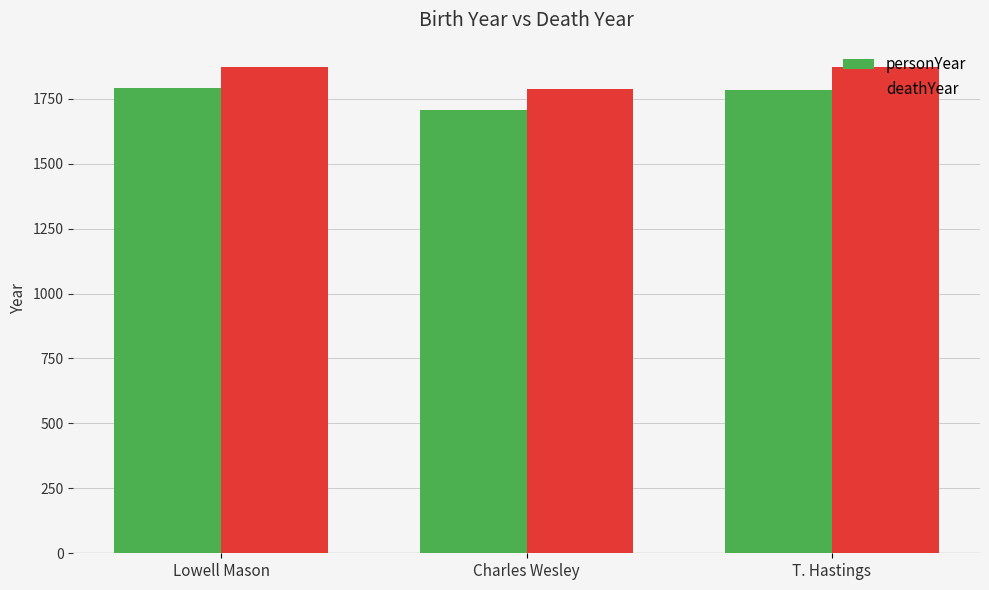

What position from the left is Charles Wesley?

2